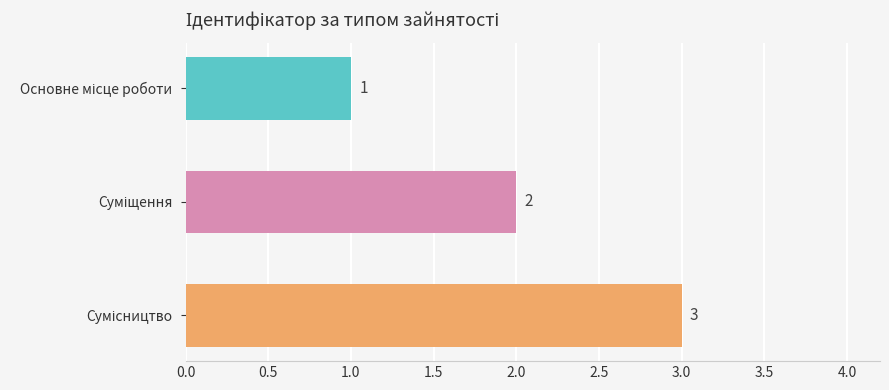

What is the minimum value shown in the chart?

1